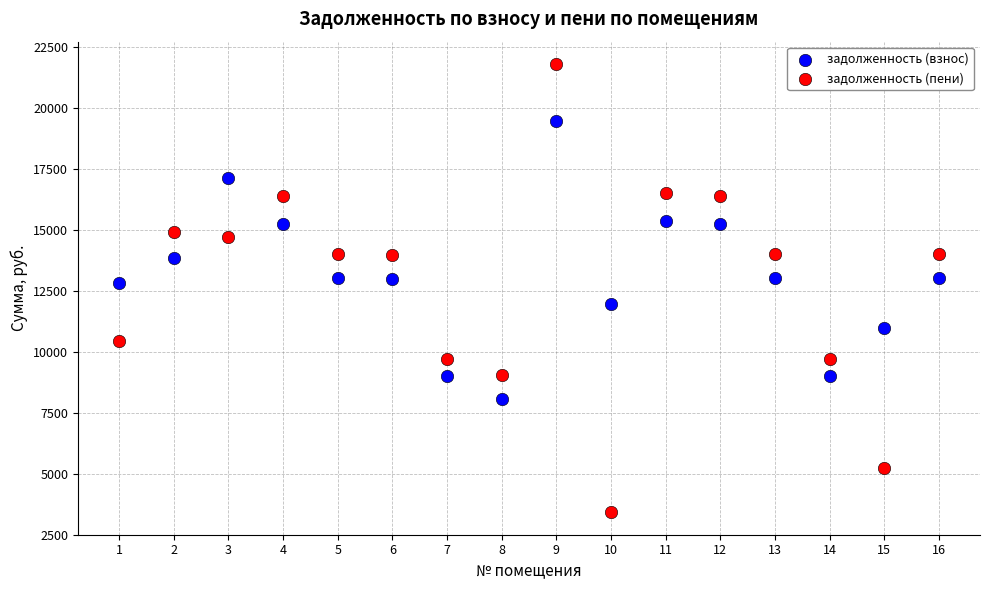

Which series has the widest spread of Y values?

задолженность (пени)